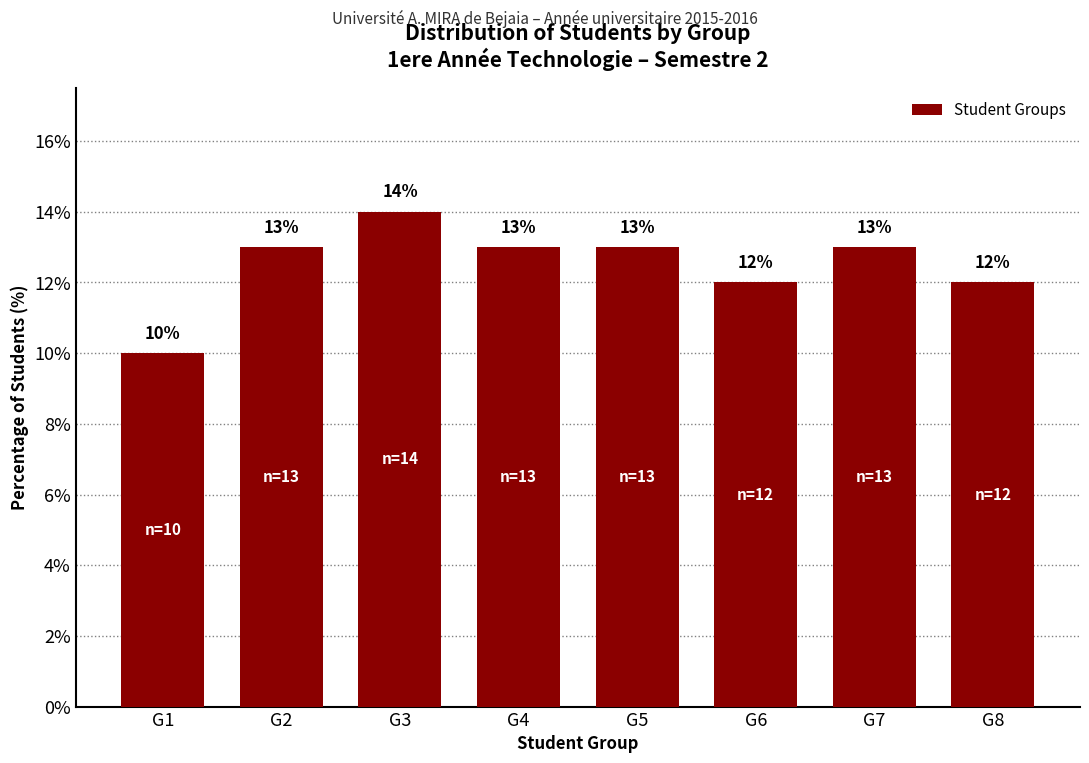

Reading left to right, extract all data points from this chart.

G1=10.0	G2=13.0	G3=14.0	G4=13.0	G5=13.0	G6=12.0	G7=13.0	G8=12.0